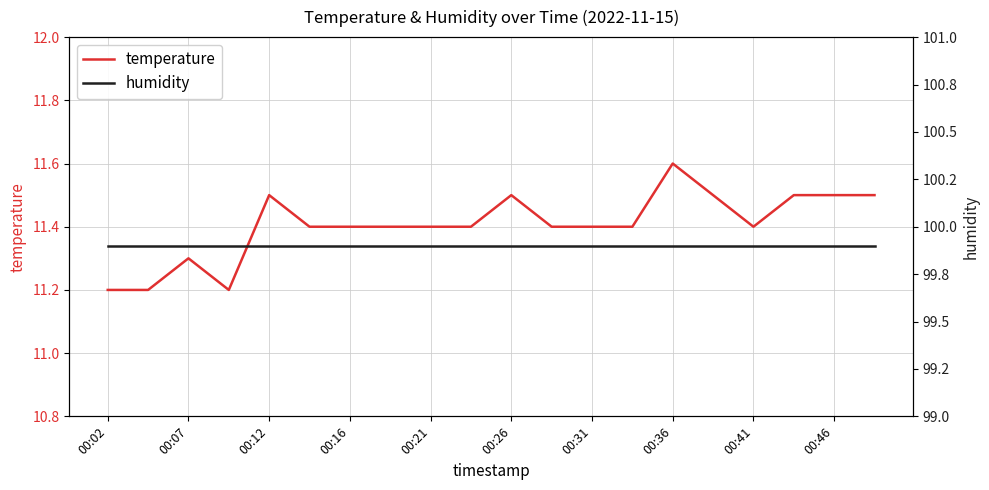

What is the maximum value for temperature?

11.6